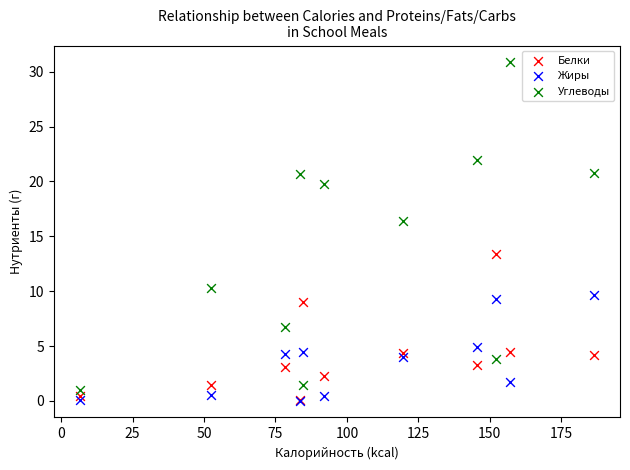

What are all the series names shown in the legend?

Белки, Жиры, Углеводы